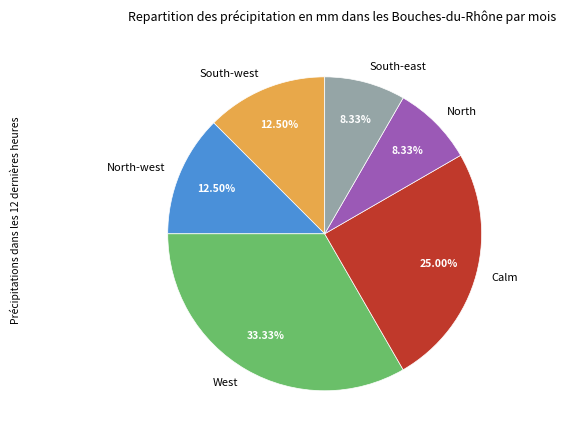

Between North-west and Calm, which is larger?

Calm